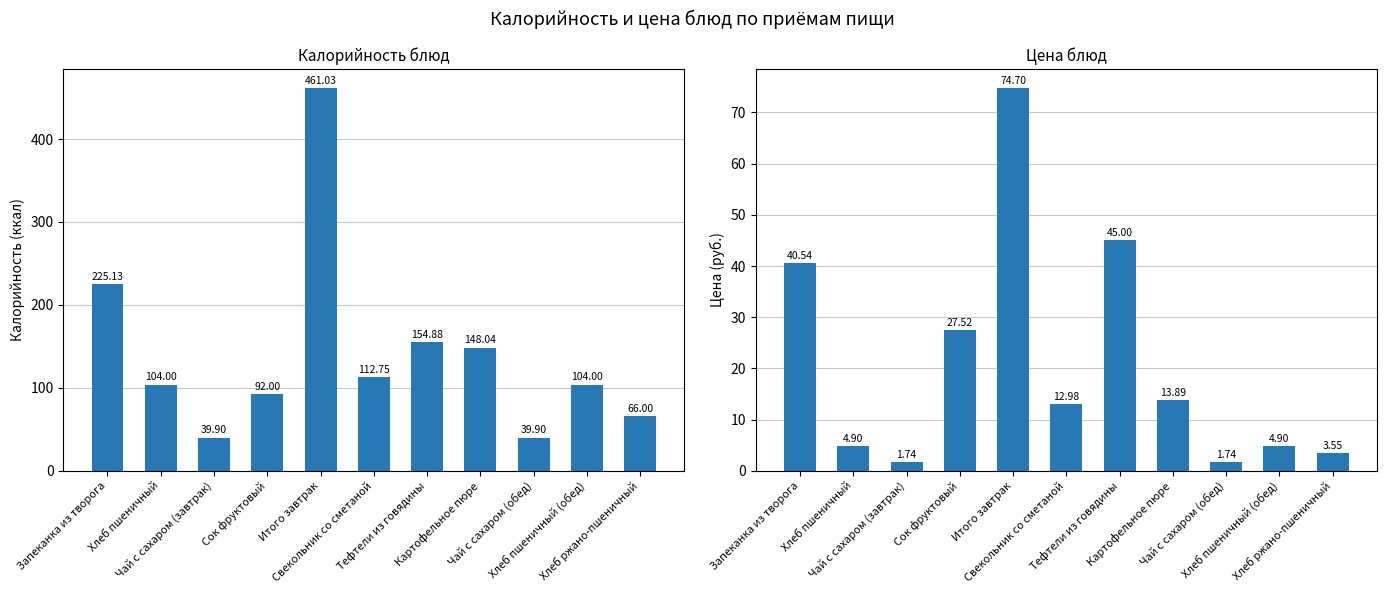

How many bars are there in each group?

2